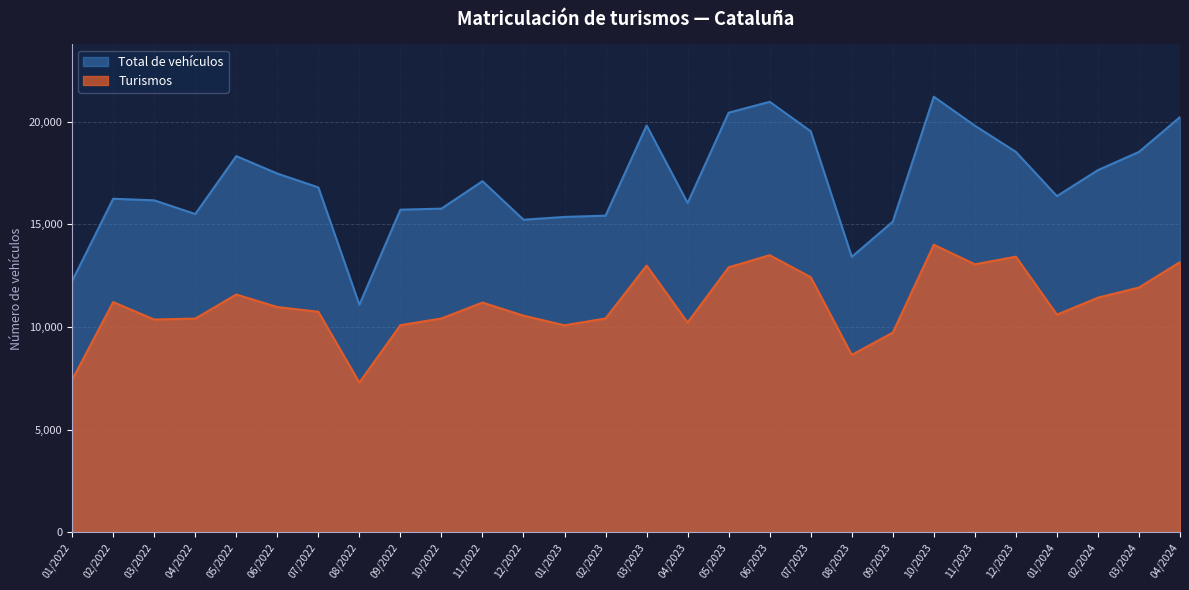

What is the sum of the Turismos values at 01/2023 and 03/2024?

21995